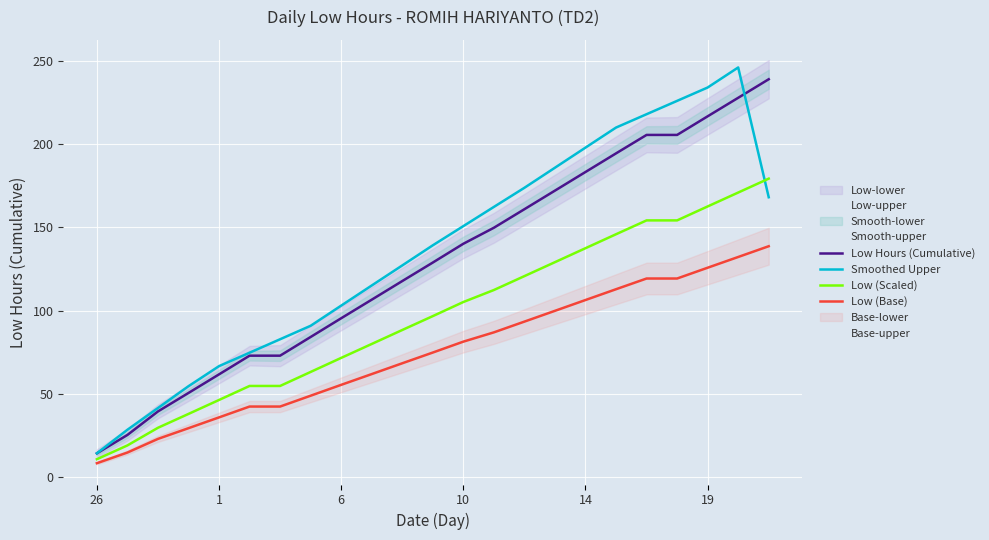

Read the Low Hours (Cumulative) value at 6.

95.3